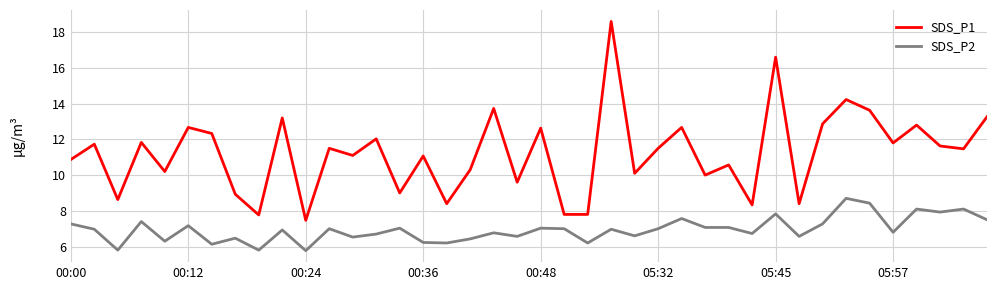

Rank the series by their average value, from lowest to highest.

SDS_P2, SDS_P1